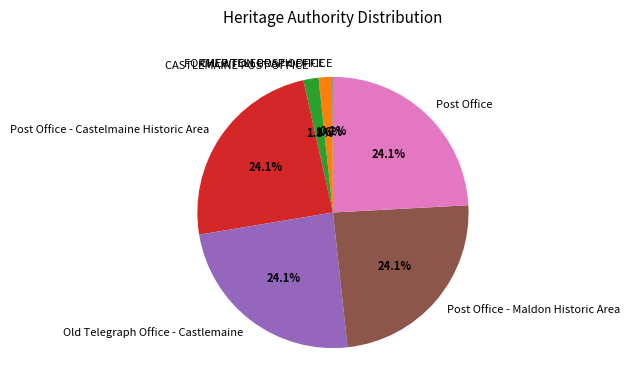

Does Old Telegraph Office - Castlemaine account for over 50% of the chart?

No